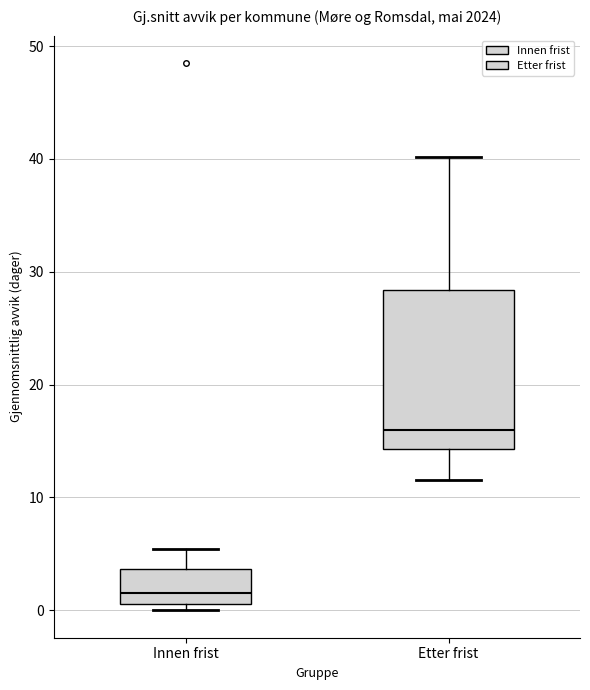

Reading left to right, transcribe this box plot: for each box, give where its median line is, the range the box spans, and where its two whiskers end, as read against the y-axis. The values are not printed on the chart, so give them approximately, as read against the axis.

Innen frist: median 2, box 1 to 4, whiskers 0 to 5
Etter frist: median 16, box 14 to 28, whiskers 12 to 40